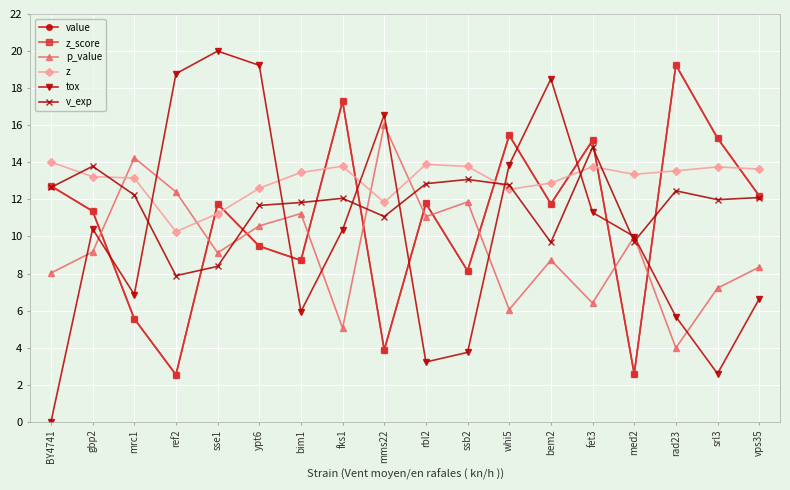

What is the difference between the highest and lowest values at mms22?

12.7